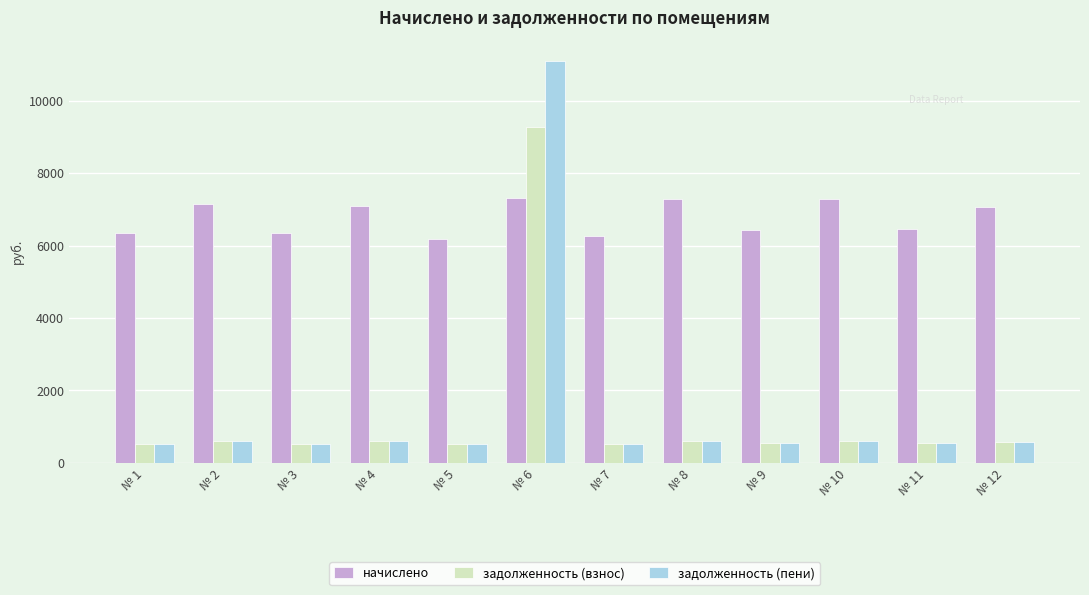

Rank the series at № 6 from highest to lowest value.

задолженность (пени), задолженность (взнос), начислено